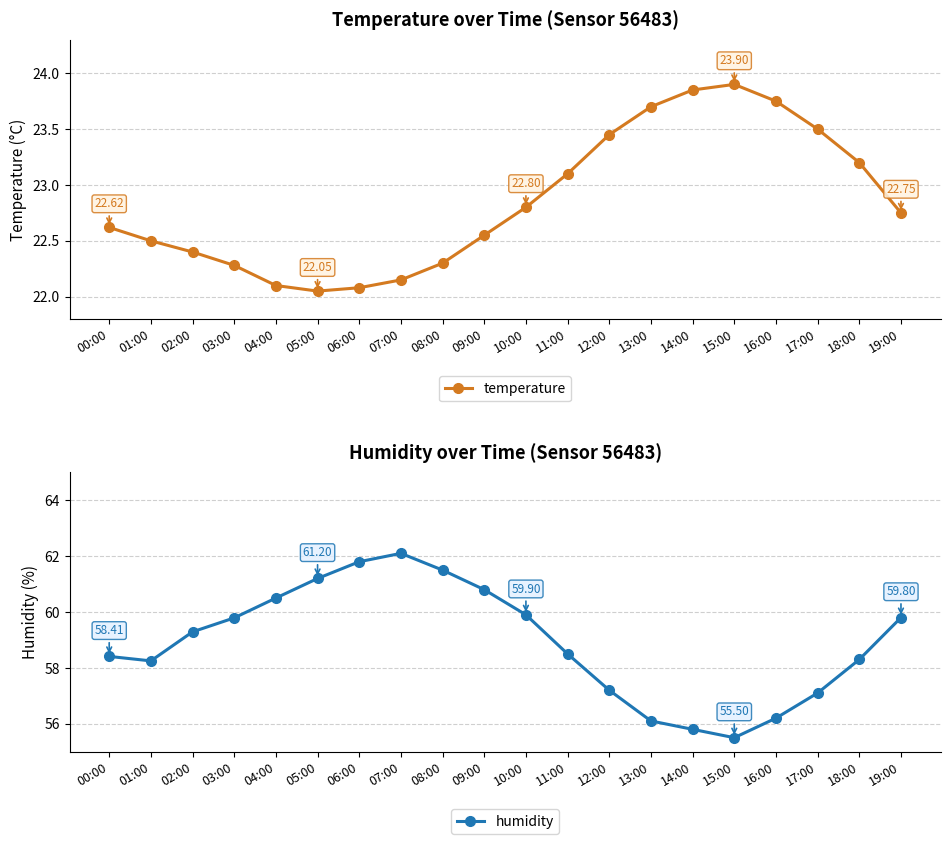

Reading left to right, what are all the values shown in this chart?

temperature: 00:00=22.6	01:00=22.5	02:00=22.4	03:00=22.3	04:00=22.1	05:00=22.1	06:00=22.1	07:00=22.1	08:00=22.3	09:00=22.6	10:00=22.8	11:00=23.1	12:00=23.4	13:00=23.7	14:00=23.9	15:00=23.9	16:00=23.8	17:00=23.5	18:00=23.2	19:00=22.8
humidity: 00:00=58.4	01:00=58.2	02:00=59.3	03:00=59.8	04:00=60.5	05:00=61.2	06:00=61.8	07:00=62.1	08:00=61.5	09:00=60.8	10:00=59.9	11:00=58.5	12:00=57.2	13:00=56.1	14:00=55.8	15:00=55.5	16:00=56.2	17:00=57.1	18:00=58.3	19:00=59.8